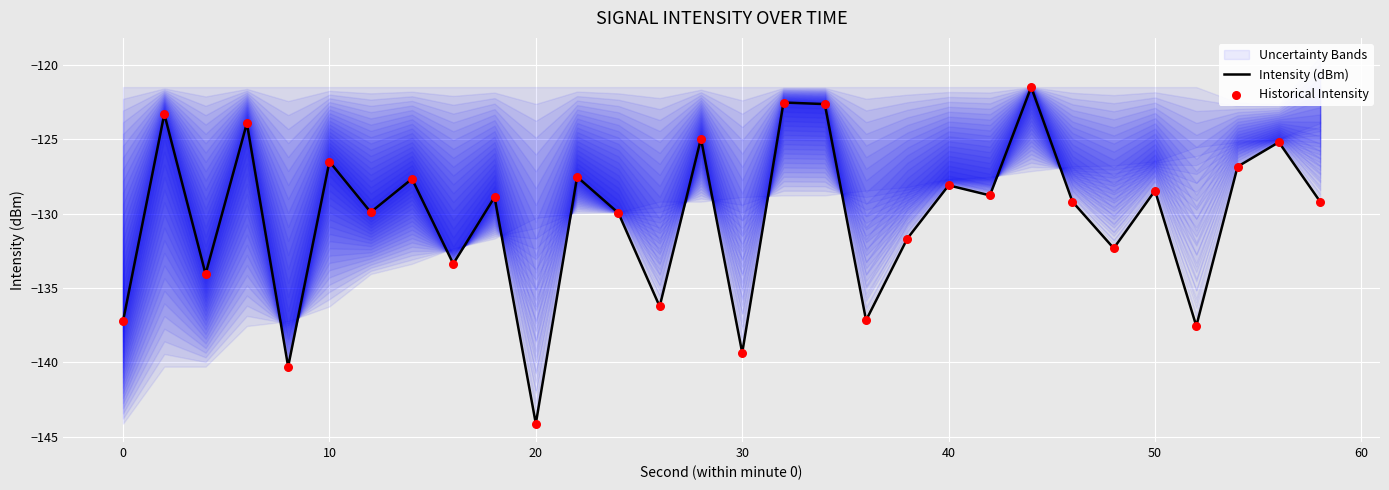

At how many categories does at least one series exceed -130?

19